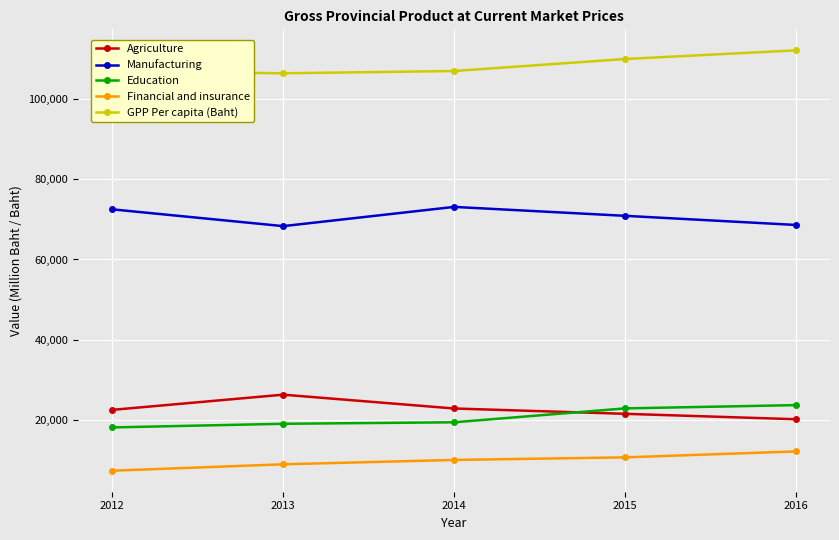

Does the chart display data point markers on the line(s)?

Yes